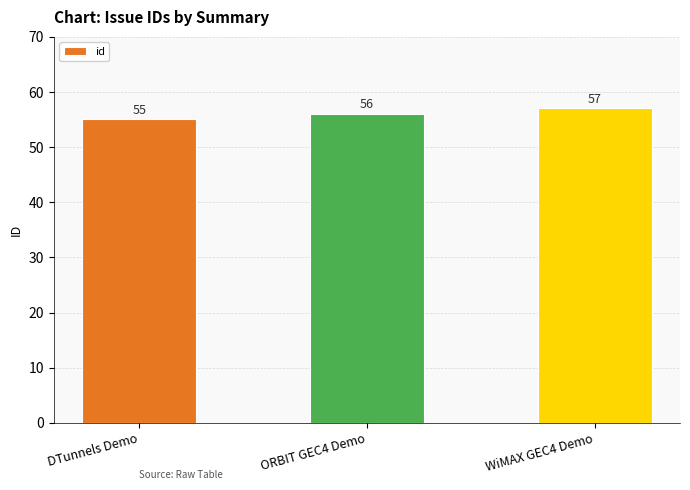

Count the number of categories in the chart.

3